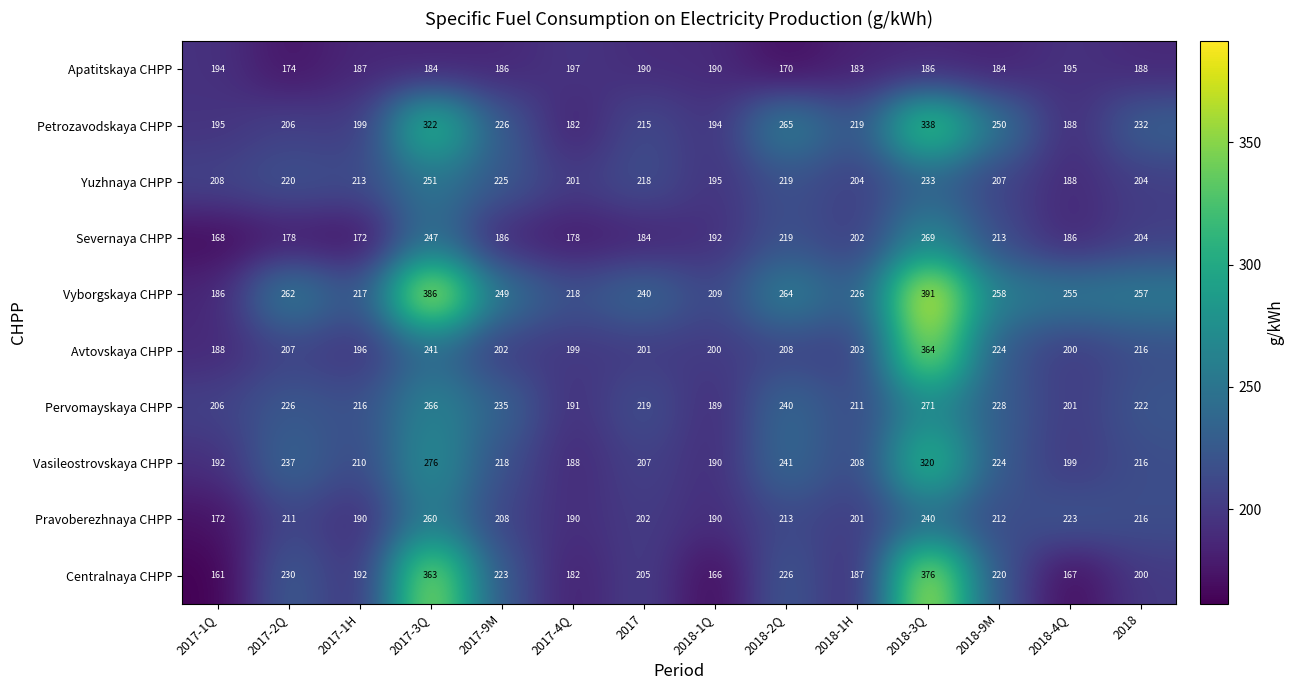

What is the difference between the Vasileostrovskaya CHPP values at 2018-1H and 2018-9M?

16